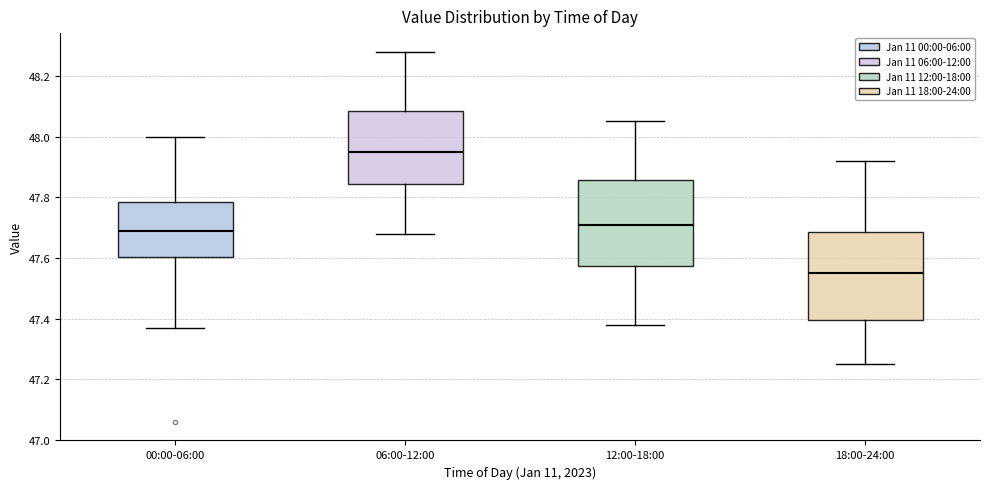

Reading left to right, transcribe this box plot: for each box, give where its median line is, the range the box spans, and where its two whiskers end, as read against the y-axis. The values are not printed on the chart, so give them approximately, as read against the axis.

00:00-06:00: median 47.70, box 47.60 to 47.78, whiskers 47.38 to 48.00
06:00-12:00: median 47.96, box 47.84 to 48.08, whiskers 47.68 to 48.28
12:00-18:00: median 47.72, box 47.58 to 47.86, whiskers 47.38 to 48.06
18:00-24:00: median 47.56, box 47.40 to 47.68, whiskers 47.26 to 47.92